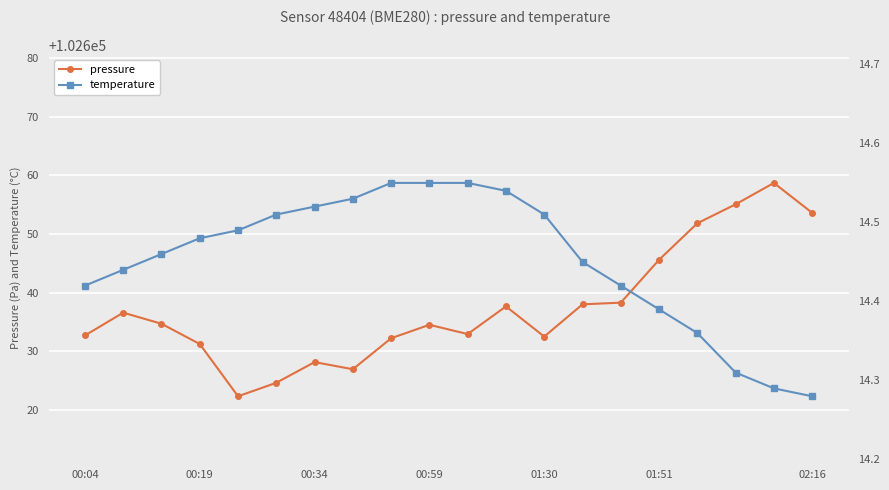

What is the label of the 13th point from the right?

7